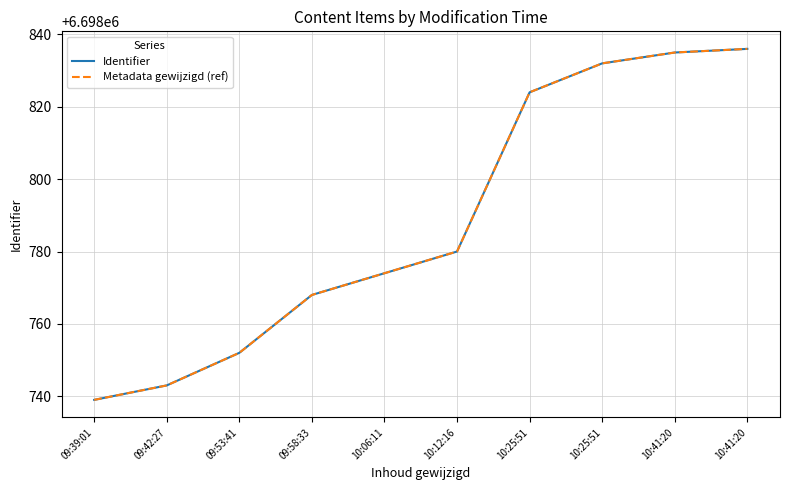

The Metadata gewijzigd (ref) series shows 6698743 at 09:42:27. True or false?

True